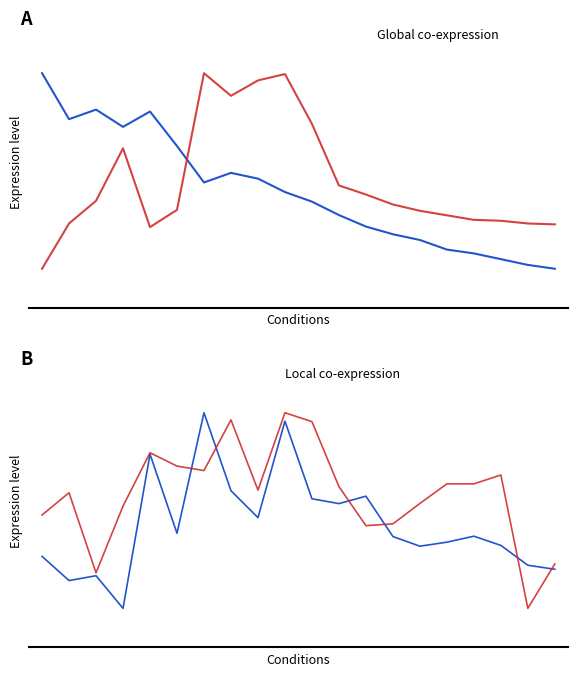

Reading left to right, extract all data points from this chart.

BME280_temperature: 0=1.0	1=0.8	2=0.8	3=0.7	4=0.8	5=0.6	6=0.4	7=0.5	8=0.5	9=0.4	10=0.3	11=0.3	12=0.2	13=0.2	14=0.1	15=0.1	16=0.1	17=0.0	18=0.0	19=0.0
BME280_humidity: 0=0.0	1=0.2	2=0.3	3=0.6	4=0.2	5=0.3	6=1.0	7=0.9	8=1.0	9=1.0	10=0.7	11=0.4	12=0.4	13=0.3	14=0.3	15=0.3	16=0.3	17=0.2	18=0.2	19=0.2
SDS_P1: 0=0.3	1=0.1	2=0.2	3=0.0	4=0.8	5=0.4	6=1.0	7=0.6	8=0.5	9=1.0	10=0.6	11=0.5	12=0.6	13=0.4	14=0.3	15=0.3	16=0.4	17=0.3	18=0.2	19=0.2
SDS_P2: 0=0.5	1=0.6	2=0.2	3=0.5	4=0.8	5=0.7	6=0.7	7=1.0	8=0.6	9=1.0	10=1.0	11=0.6	12=0.4	13=0.4	14=0.5	15=0.6	16=0.6	17=0.7	18=0.0	19=0.2